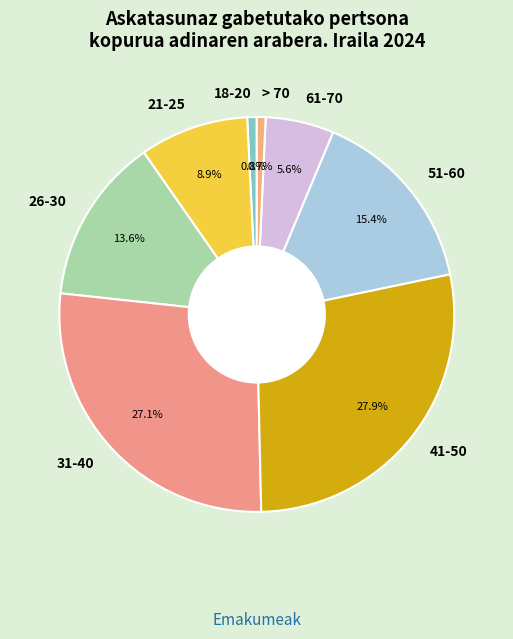

The 41-50 slice represents 28% of the pie. True or false?

True